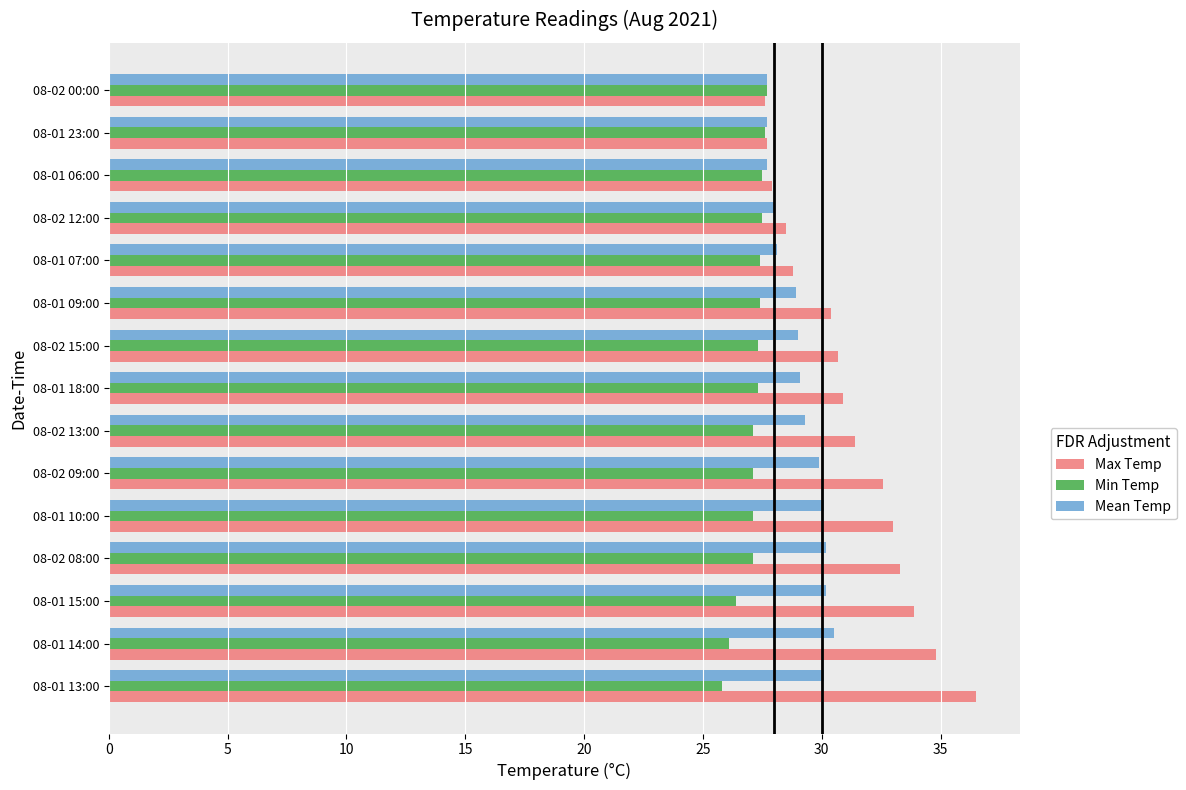

How many distinct data groups are displayed?

3